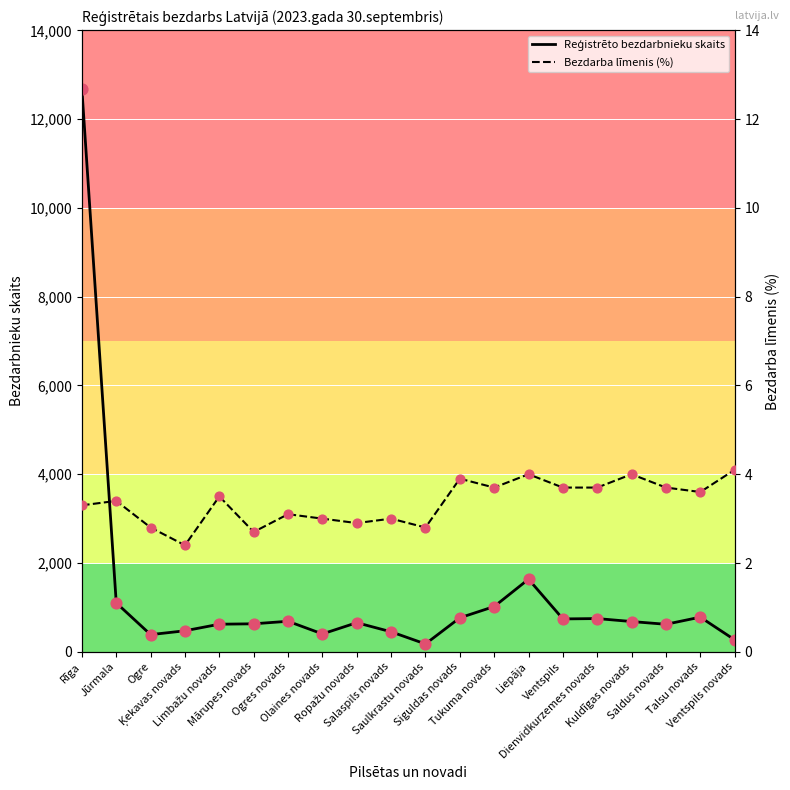

Which series has the largest total across all categories?

Reģistrēto bezdarbnieku skaits